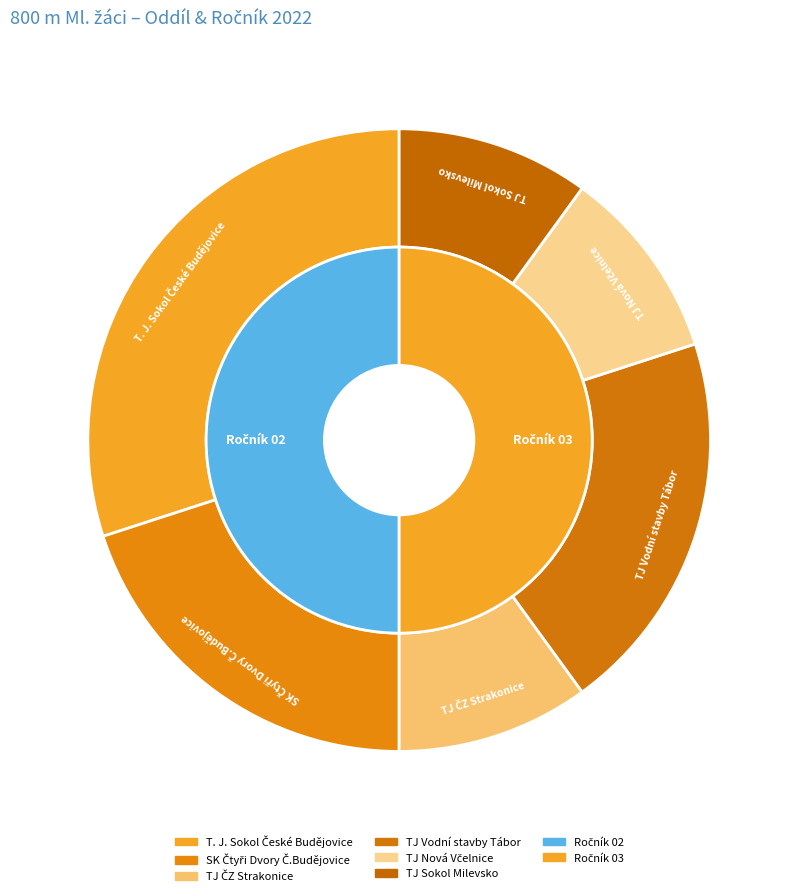

To the nearest percent, what is the difference between the T. J. Sokol České Budějovice and TJ Sokol Milevsko slice percentages?

20%